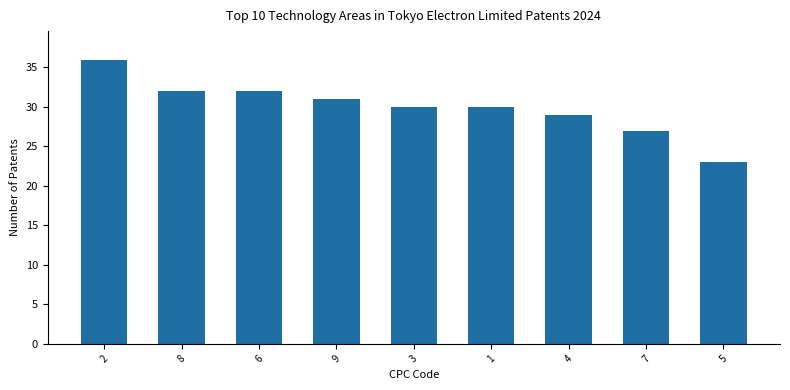

What is the difference between the maximum and minimum values?

13